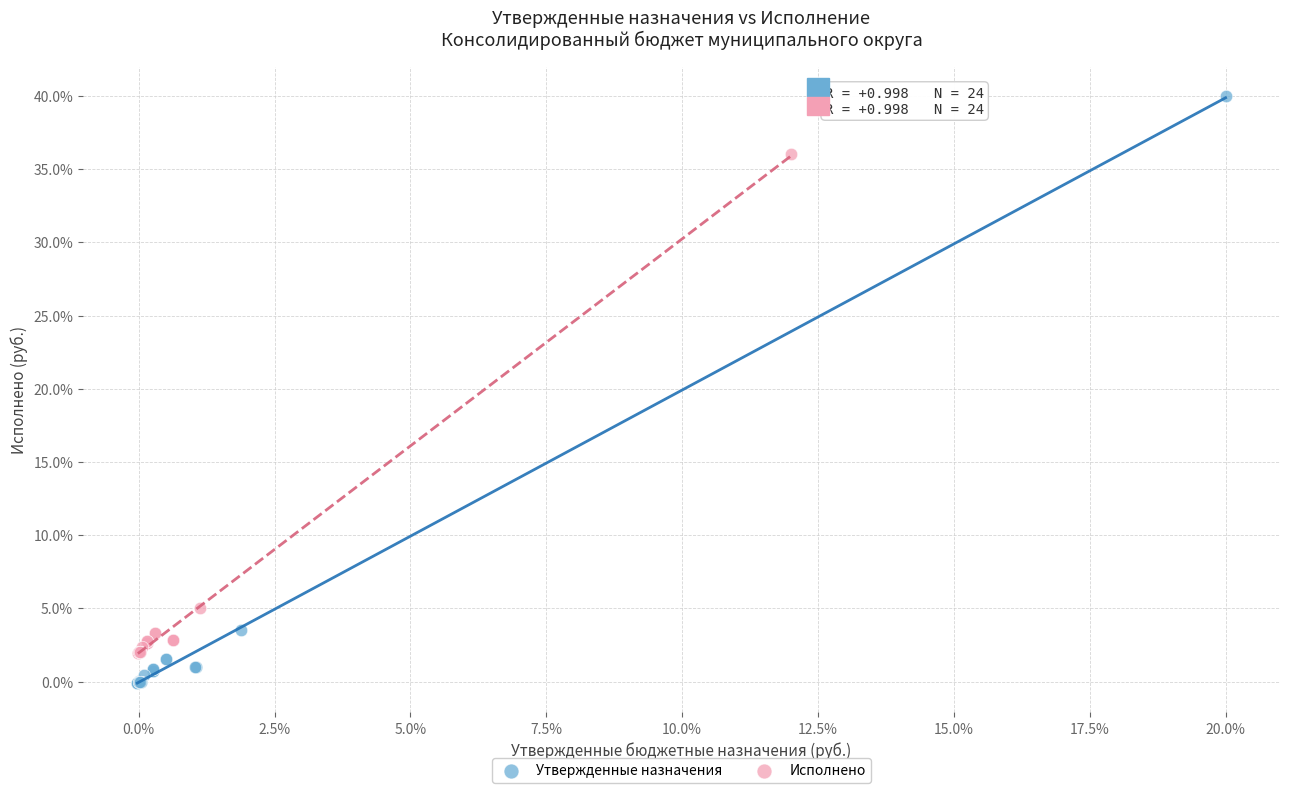

Which series reaches the maximum Y coordinate?

Утвержденные назначения